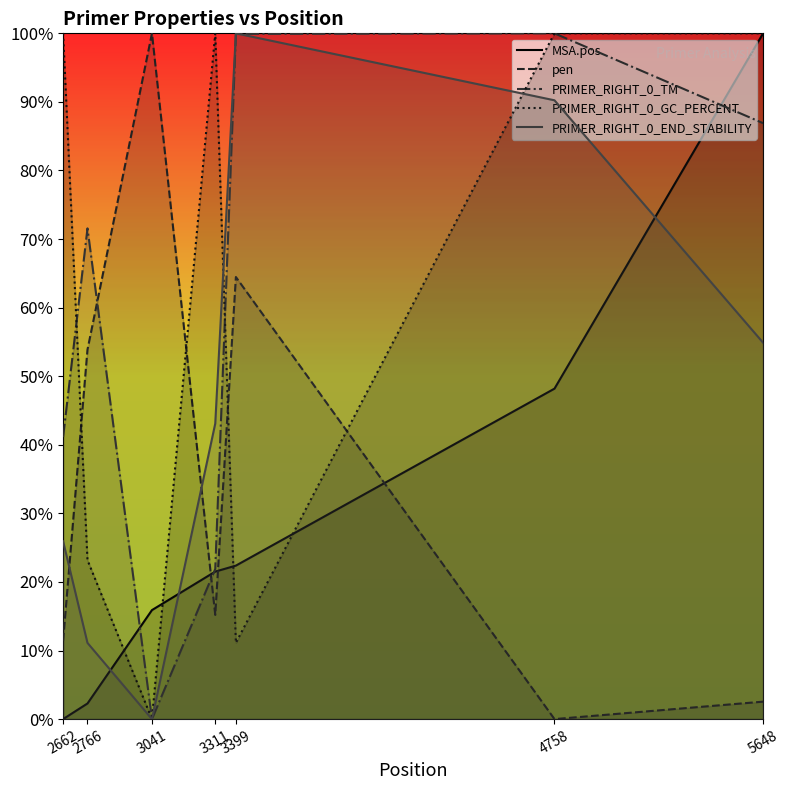

How many values in pen are above zero?

6